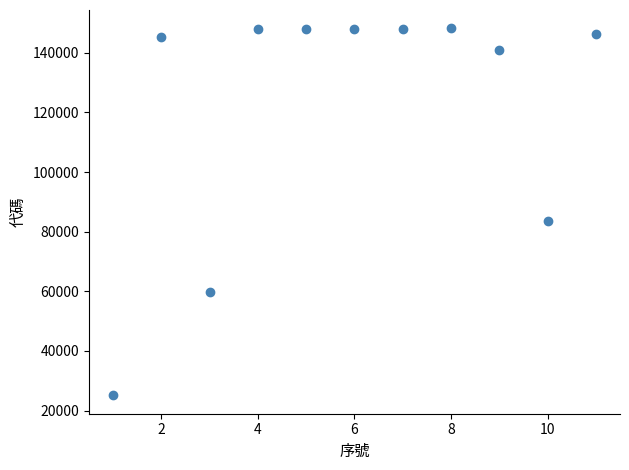

What Y value in the scatter plot is closest to 86634?

83737